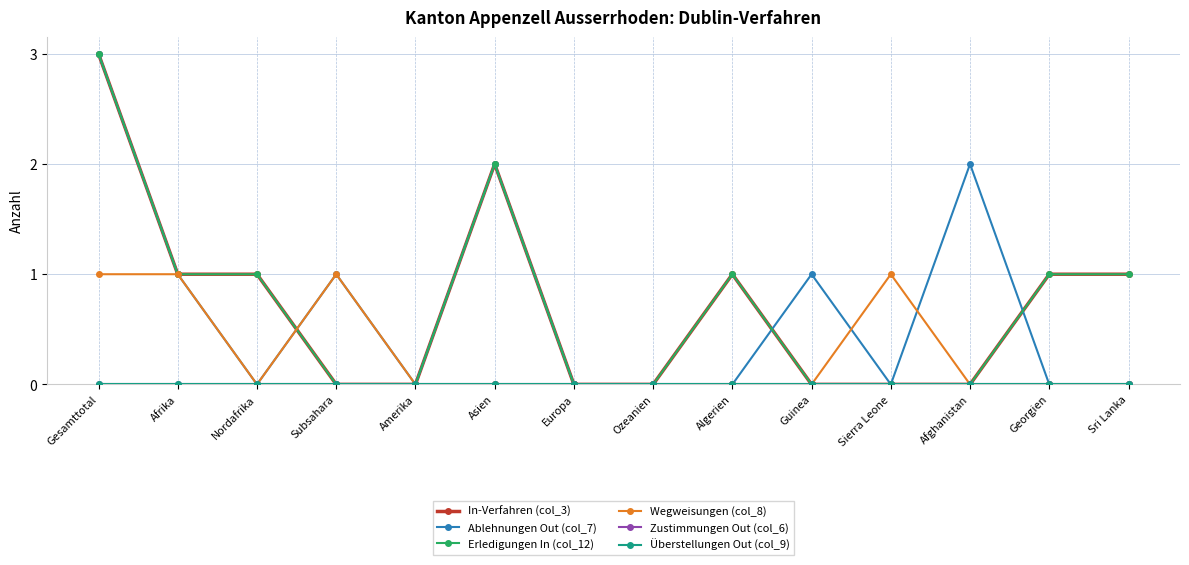

Is this an area chart (filled region under the line)?

No